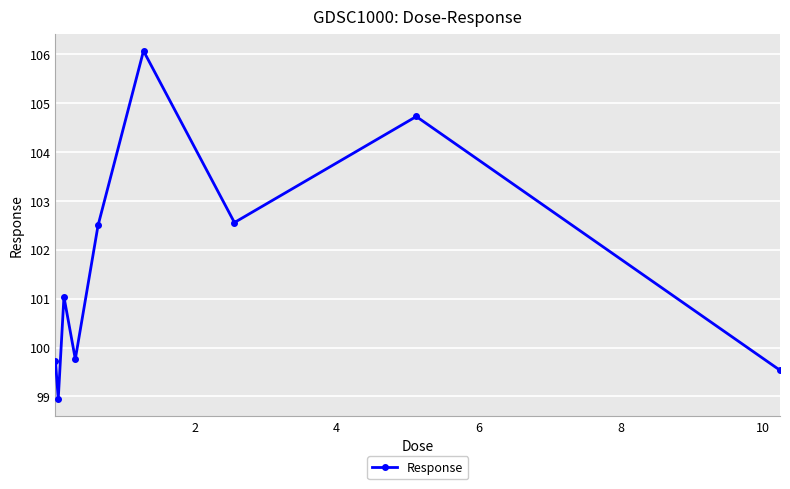

What is the value of the 6th point from the left?

106.1